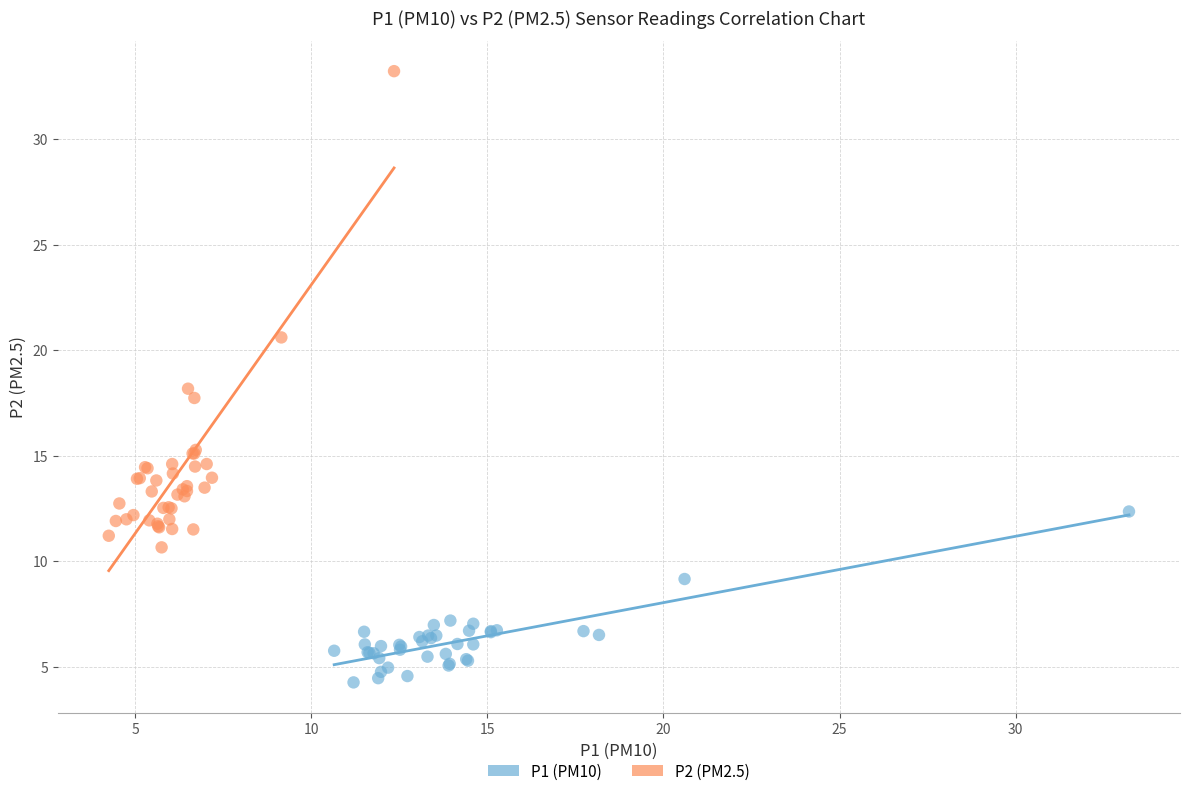

What are all the series names shown in the legend?

P1 (PM10), P2 (PM2.5)